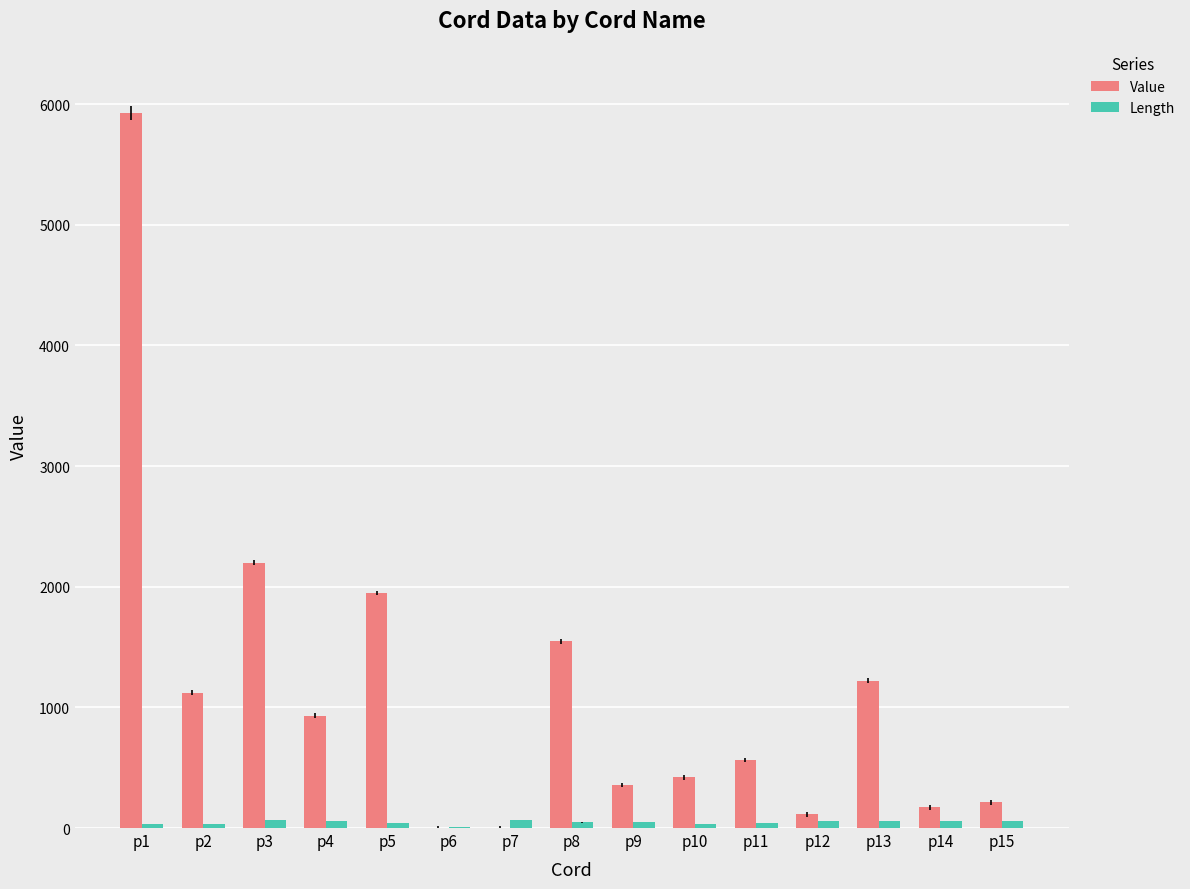

Which series has the largest total across all categories?

Value